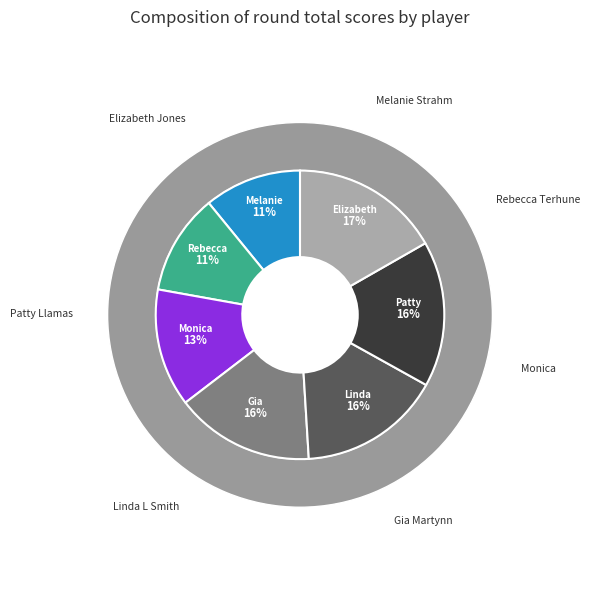

How many slices are in this pie chart?

7